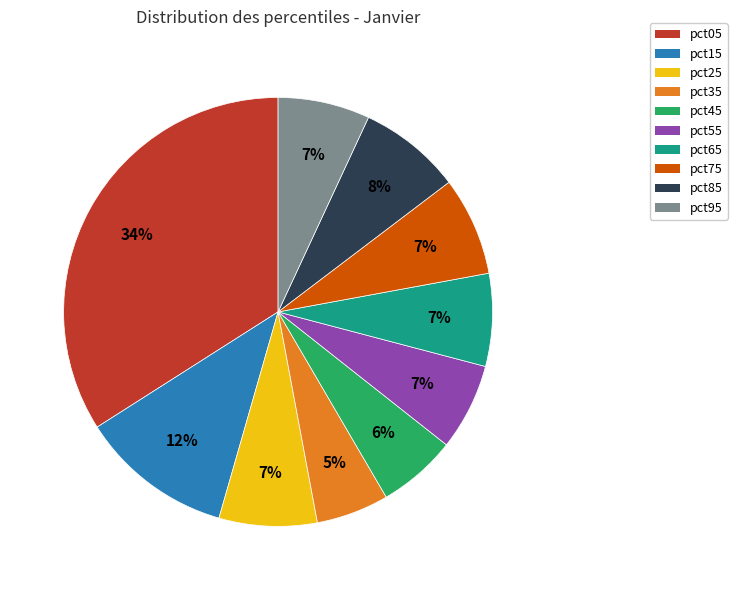

Is the sum of pct85 and pct55 greater than half?

No